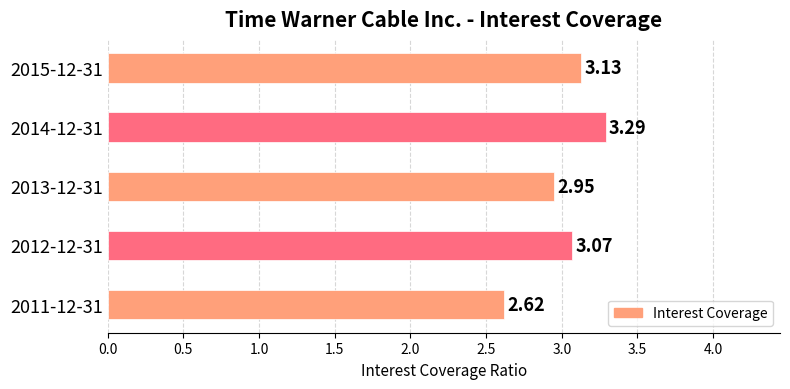

Between 2013-12-31 and 2012-12-31, which is larger?

2012-12-31